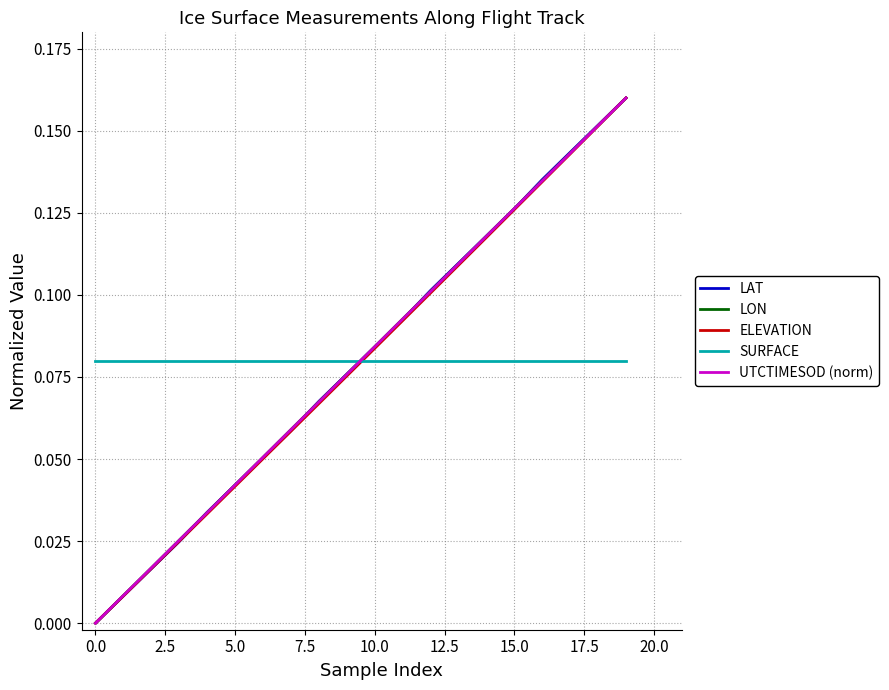

What are all the series names shown in the legend?

LAT, LON, ELEVATION, SURFACE, UTCTIMESOD (norm)